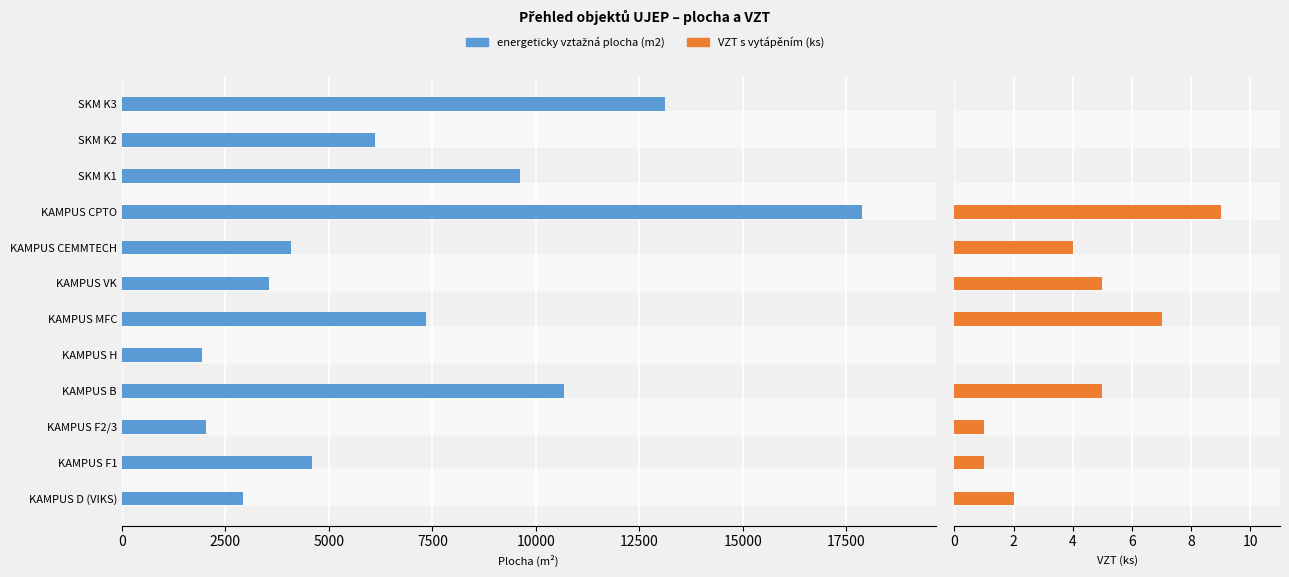

What is the minimum value for energeticky vztažná plocha (m2)?

1939.9